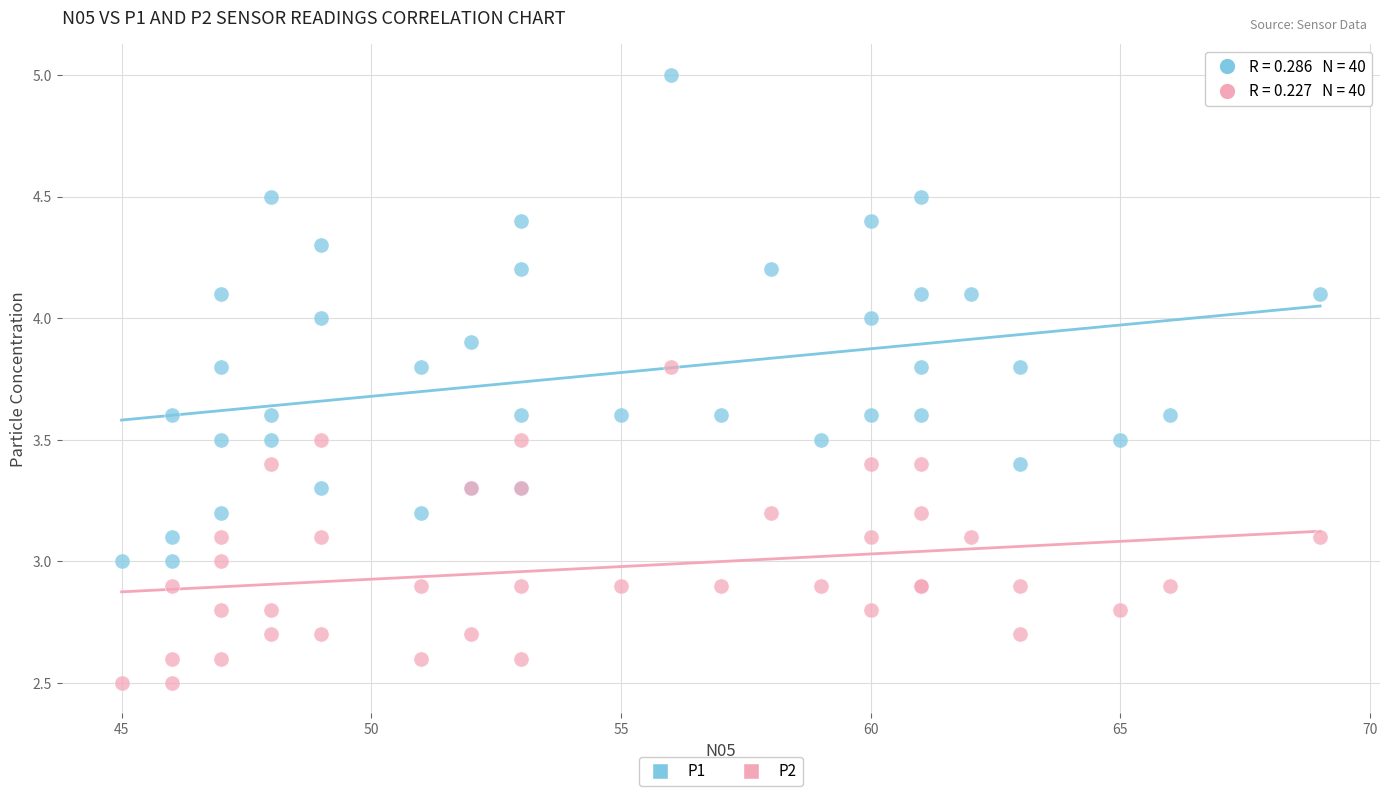

What is the X range (max minus min) for the scatter plot?

24.0